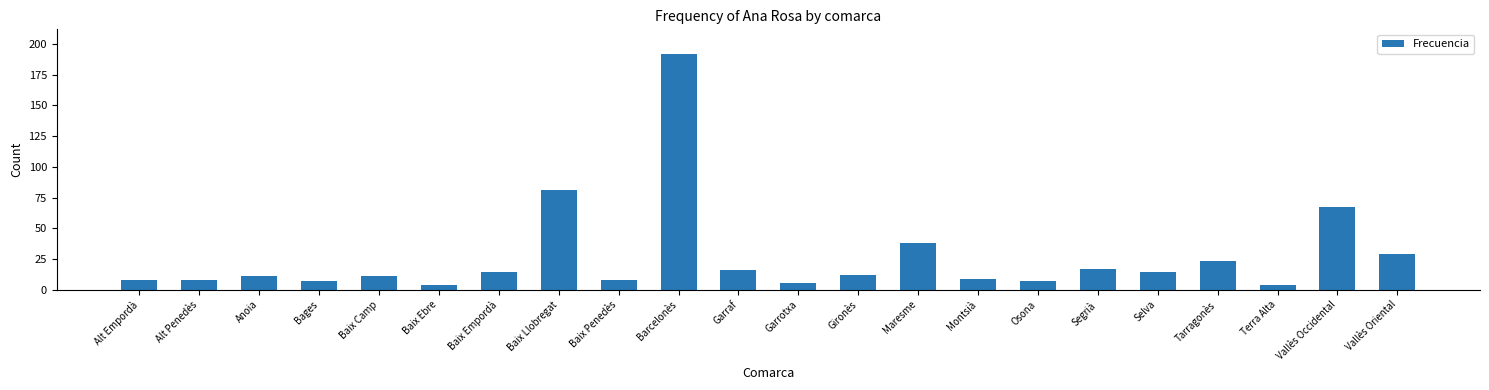

Does the chart contain any negative values?

No